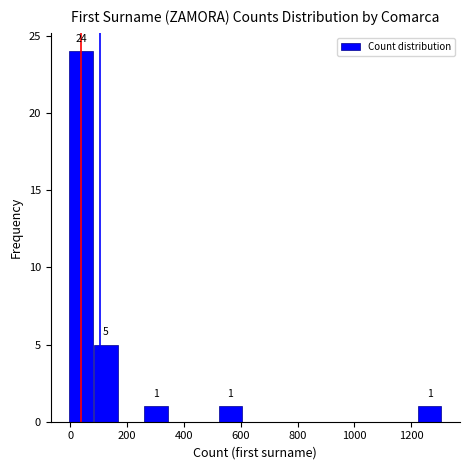

Which range on the x-axis has the tallest bar?

0 to 80